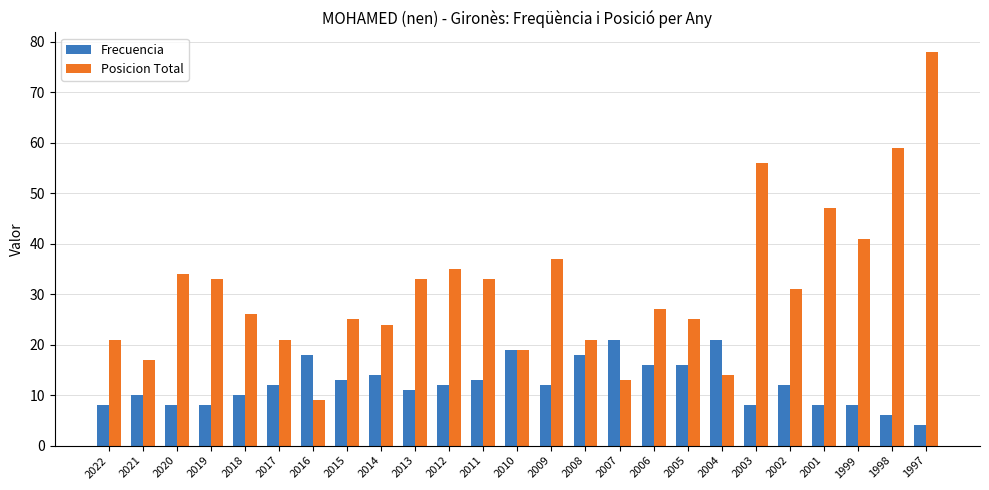

Rank the series at 2019 from highest to lowest value.

Posicion Total, Frecuencia